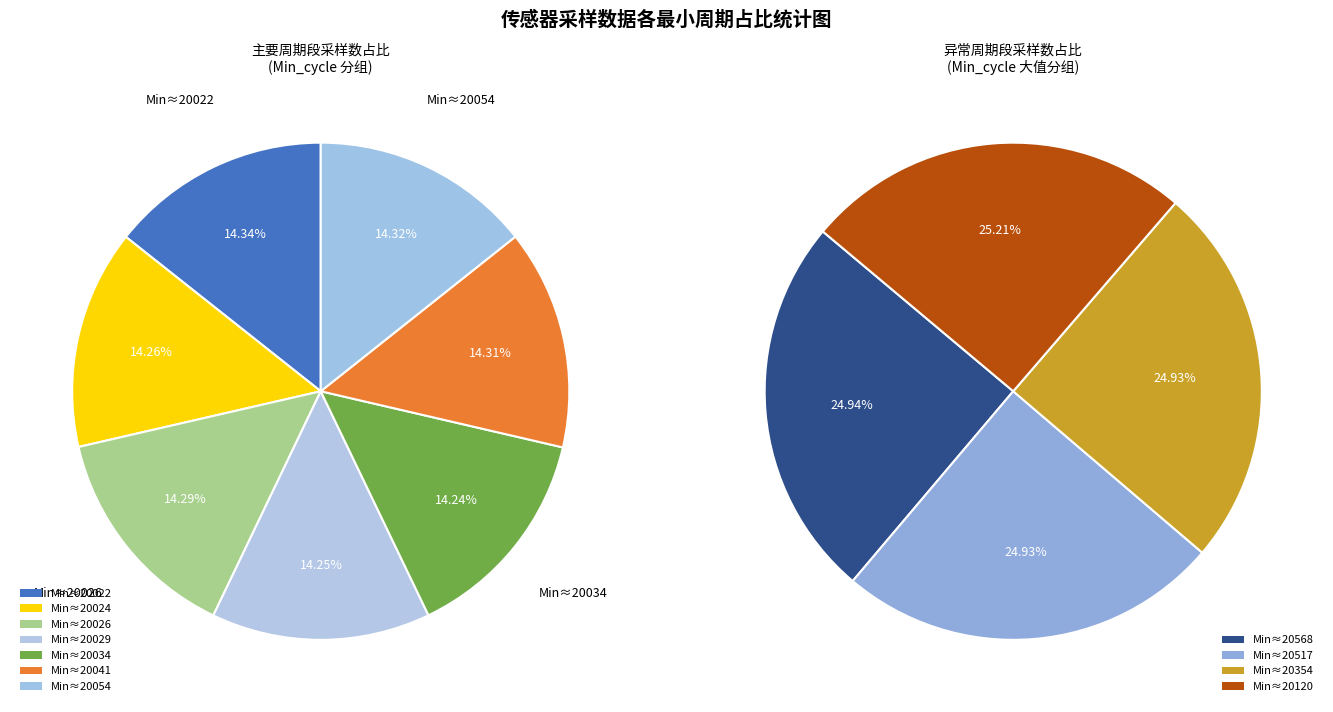

Which slice is the largest?

20022